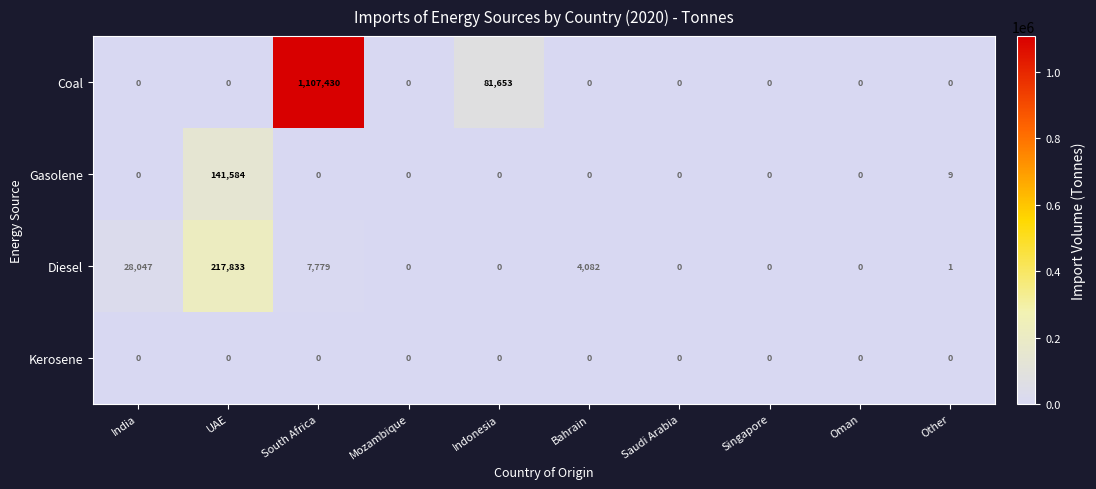

Count the number of data series in this chart.

4